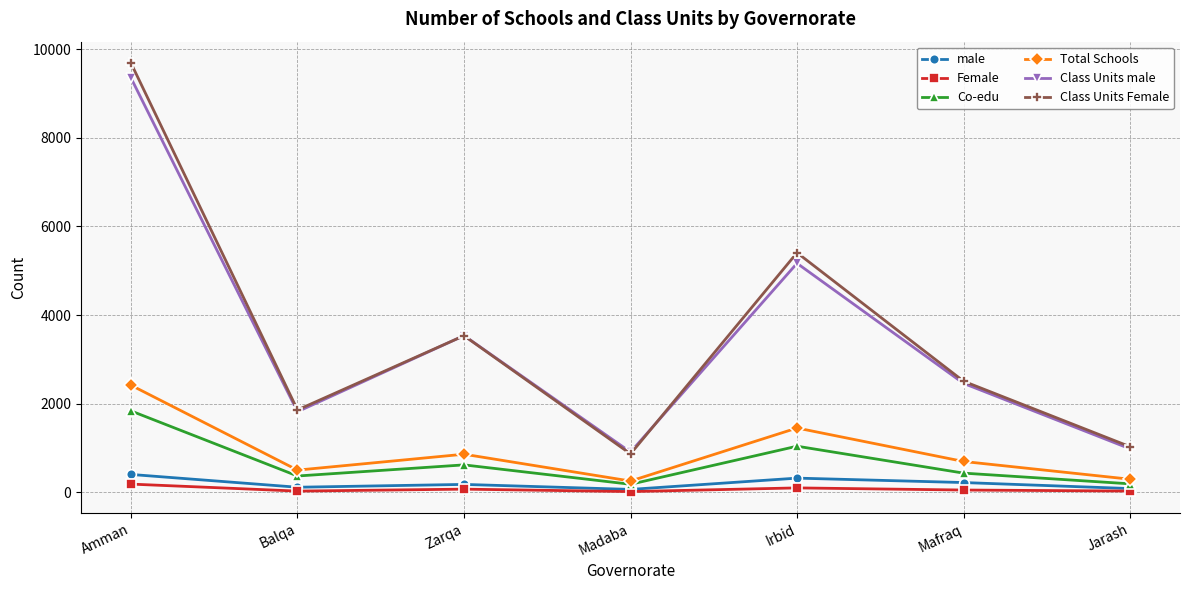

At which category is the sum across all series the highest?

Amman